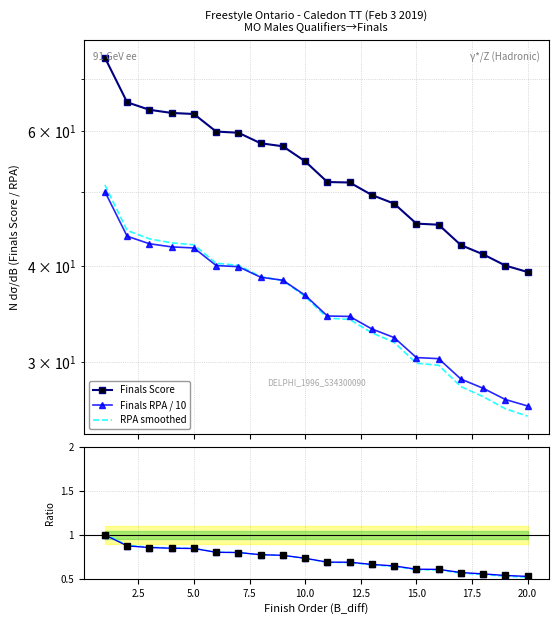

What is the maximum value for RPA ratio?

1.0